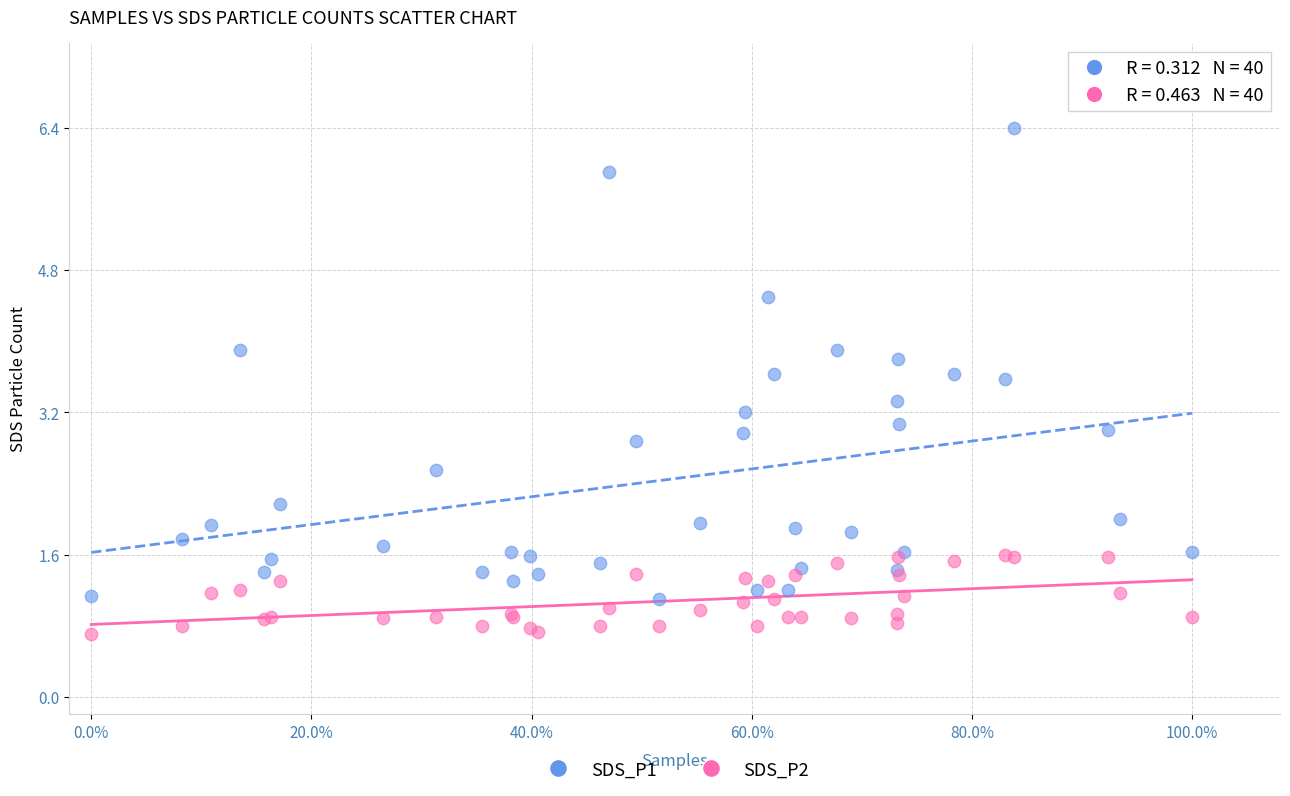

Which series reaches the maximum Y coordinate?

SDS_P1